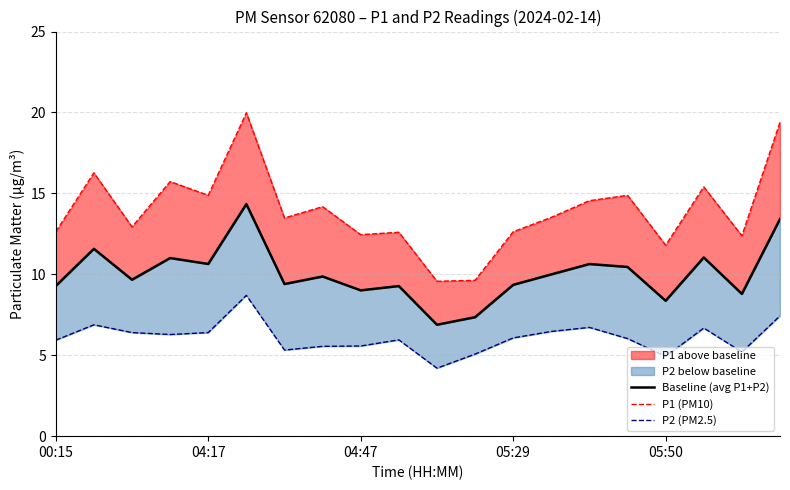

Which series has the widest spread of values?

P1 (PM10)